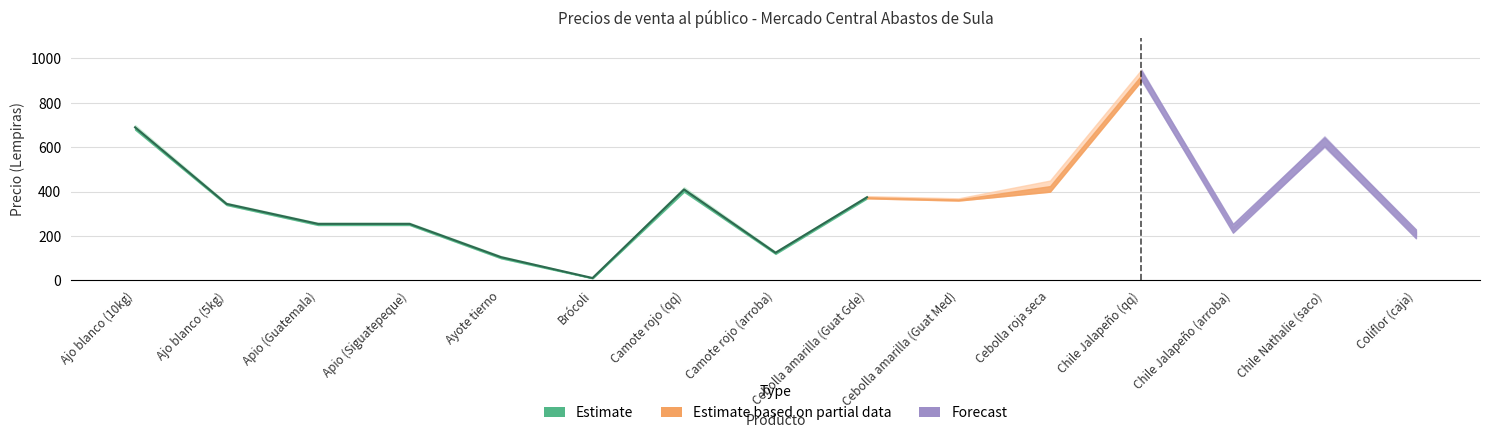

At which label does alto reach its peak?

11